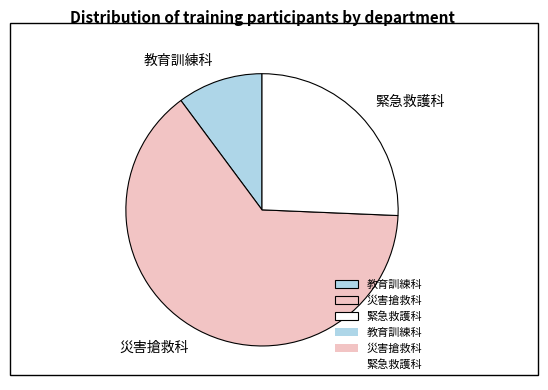

What is the largest slice in the pie chart?

災害搶救科